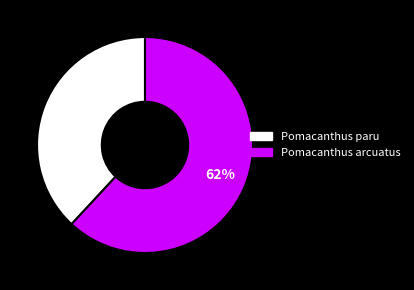

Rank the categories by value from lowest to highest.

Pomacanthus paru, Pomacanthus arcuatus